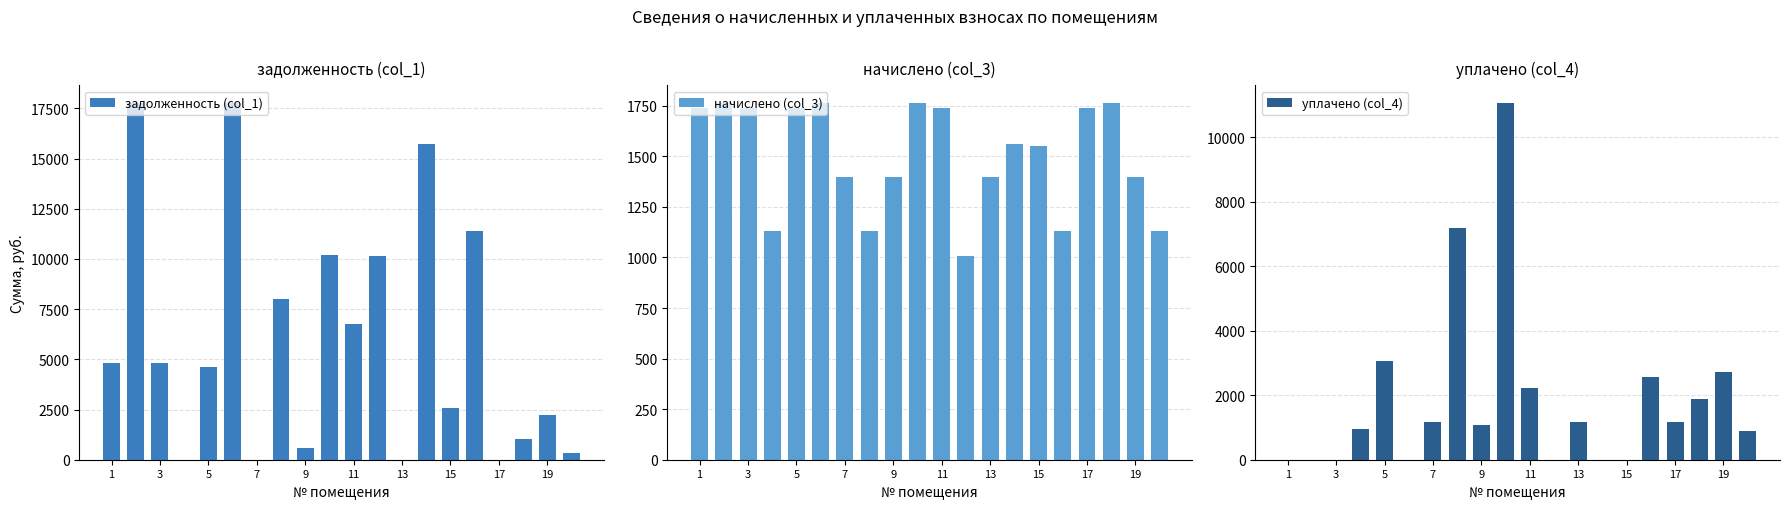

What is the maximum value for задолженность (col_1)?

17758.1